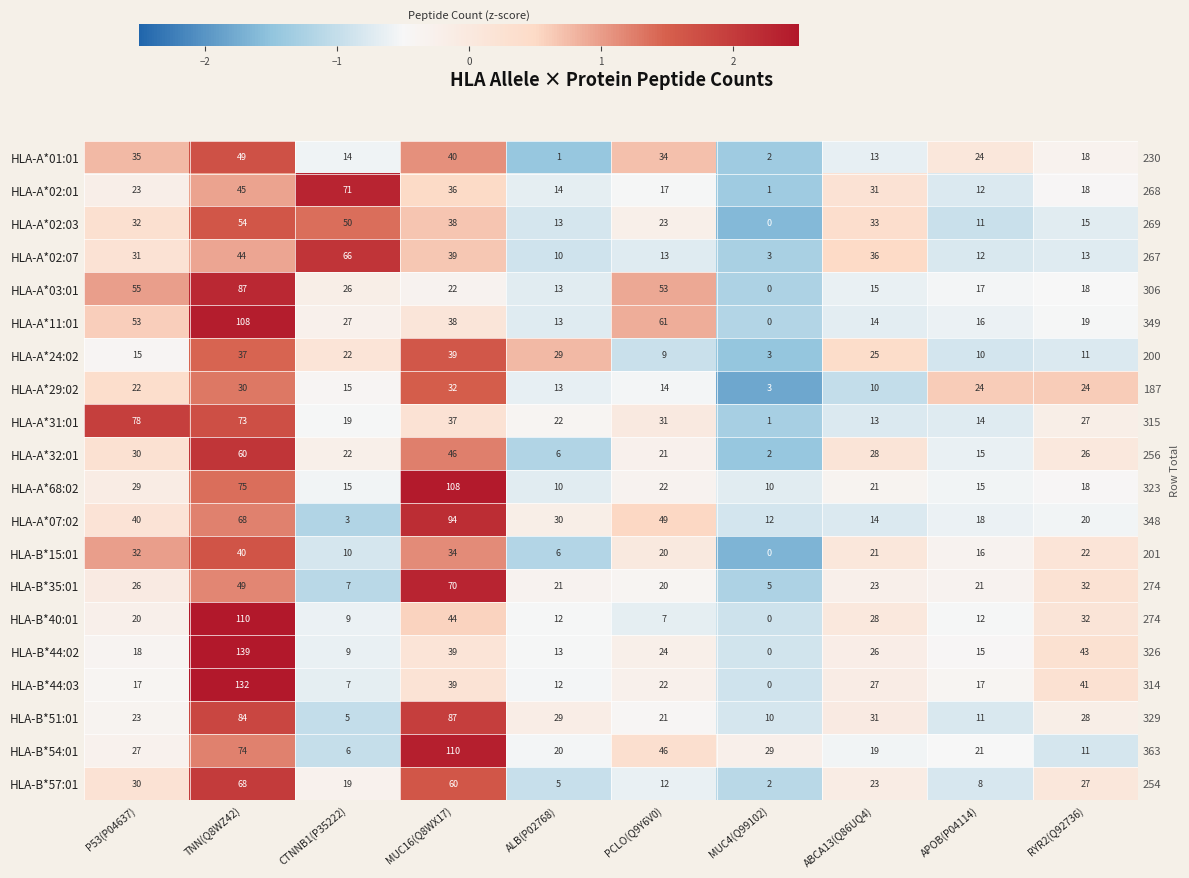

At which label does HLA-A*11:01 reach its minimum?

MUC4(Q99102)